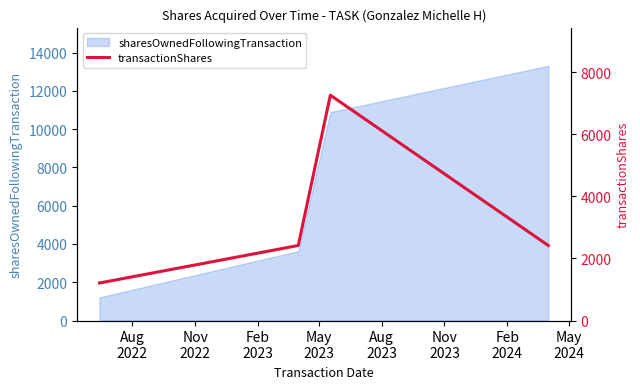

What is the difference between the second highest and minimum values?

1210